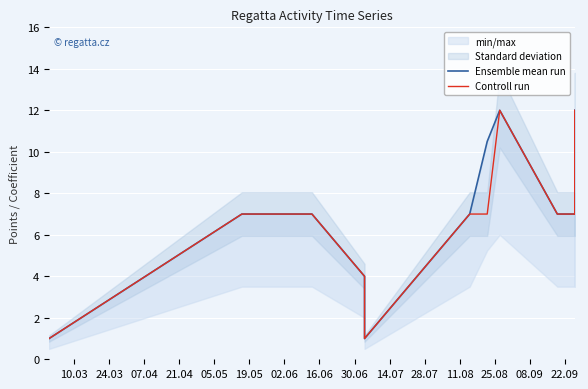

Rank the series at 28.07 from lowest to highest value.

Ensemble mean run, Controll run